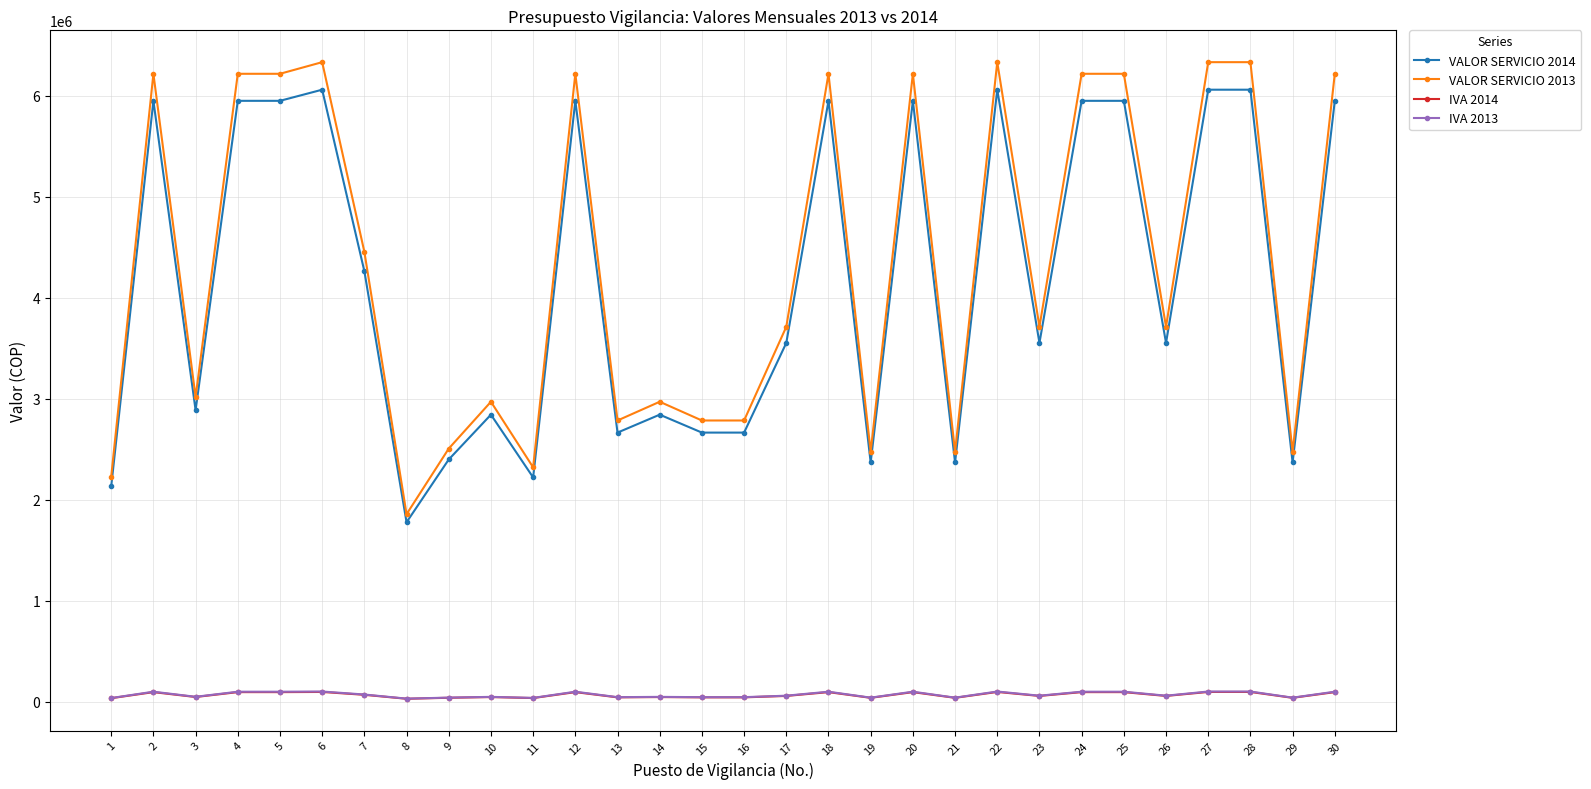

The value of VALOR SERVICIO 2014 at 9 is 3938331. True or false?

False